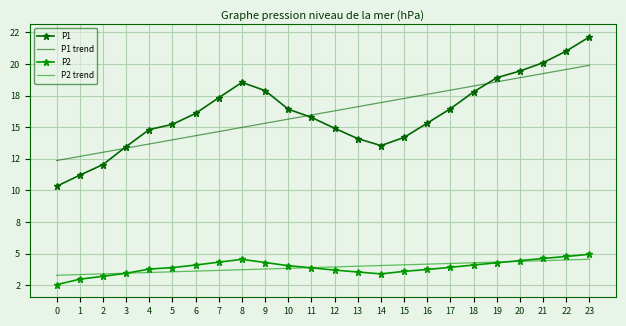

Where is the first local maximum for P2?

8